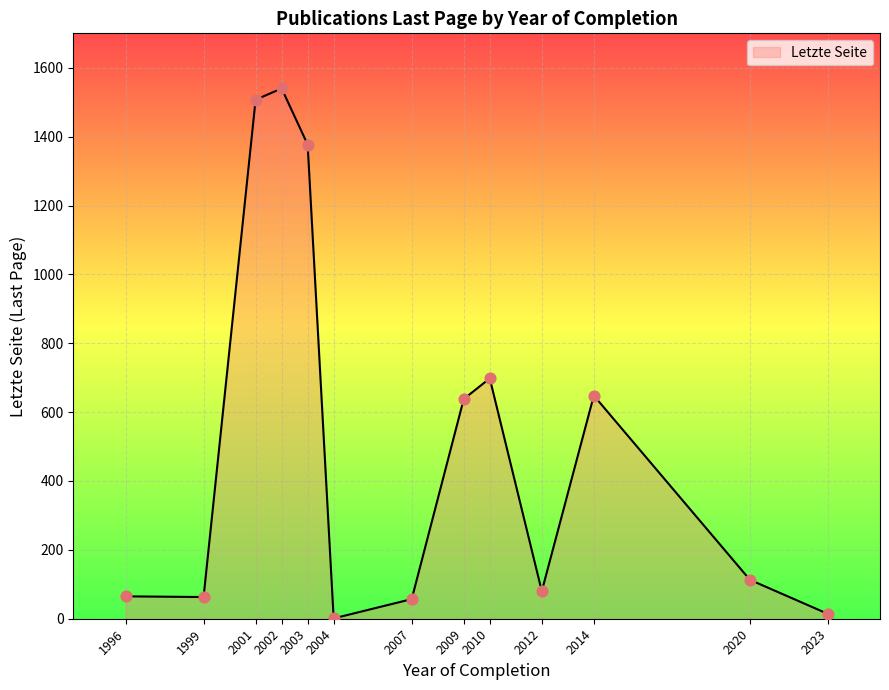

Between 2002 and 2007, which is larger?

2002